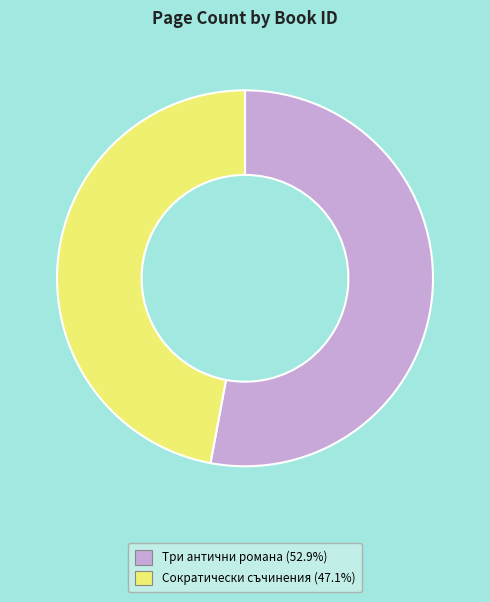

Is there a majority slice in this chart?

Yes